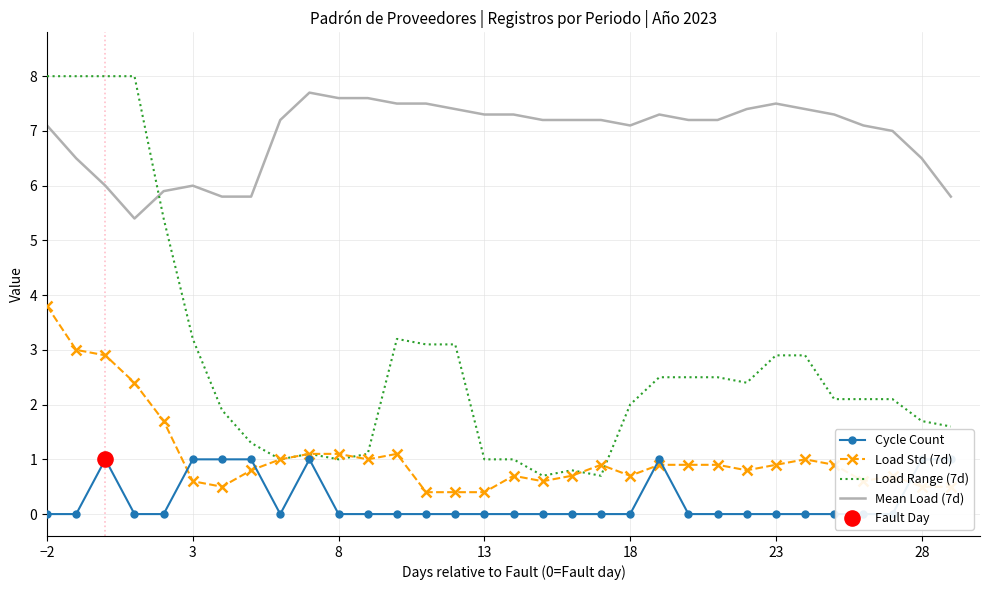

What are all the series names shown in the legend?

Mean Load (7d), Load Range (7d), Load Std (7d), Cycle Count